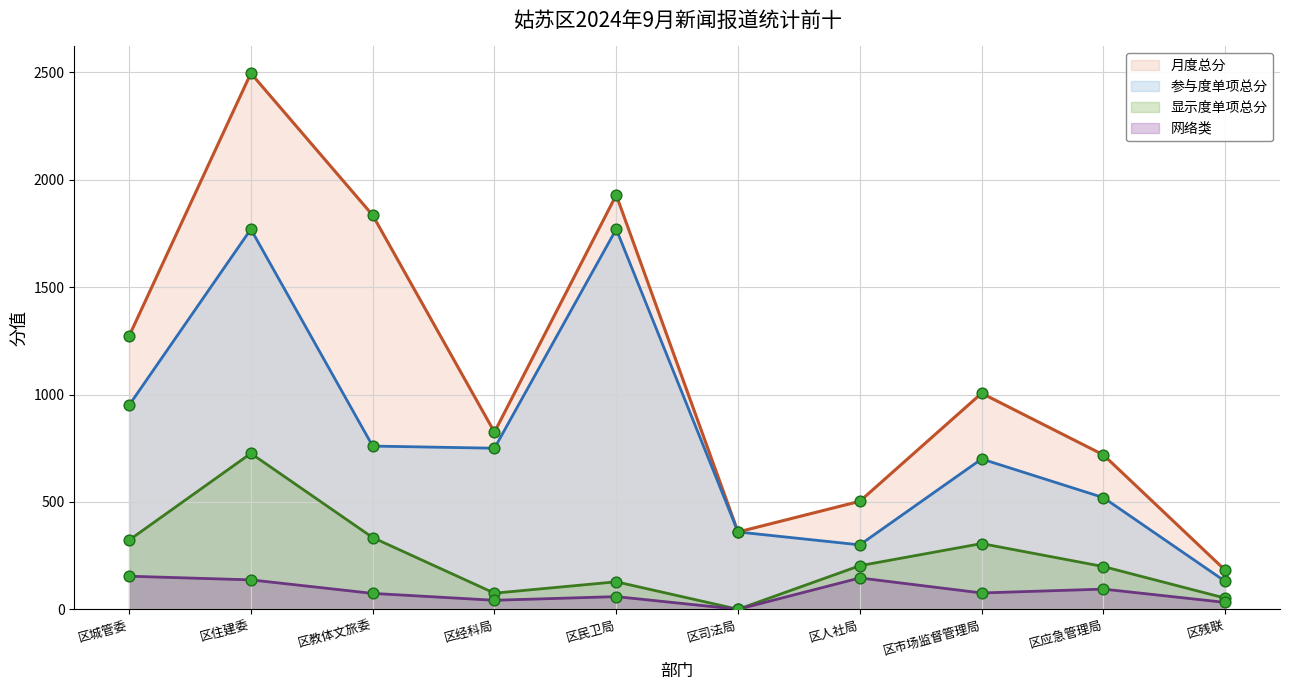

At which category is the sum across all series the highest?

区住建委